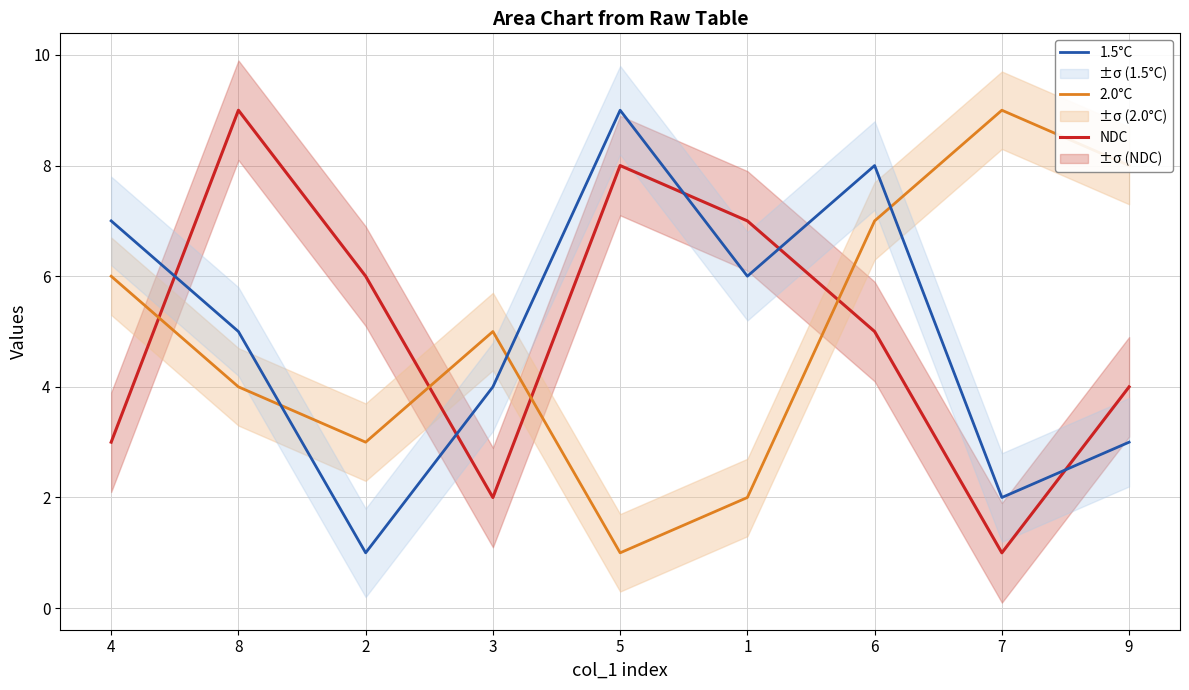

List the labels in order of 2.0°C value, smallest first.

5, 1, 2, 8, 3, 4, 6, 9, 7